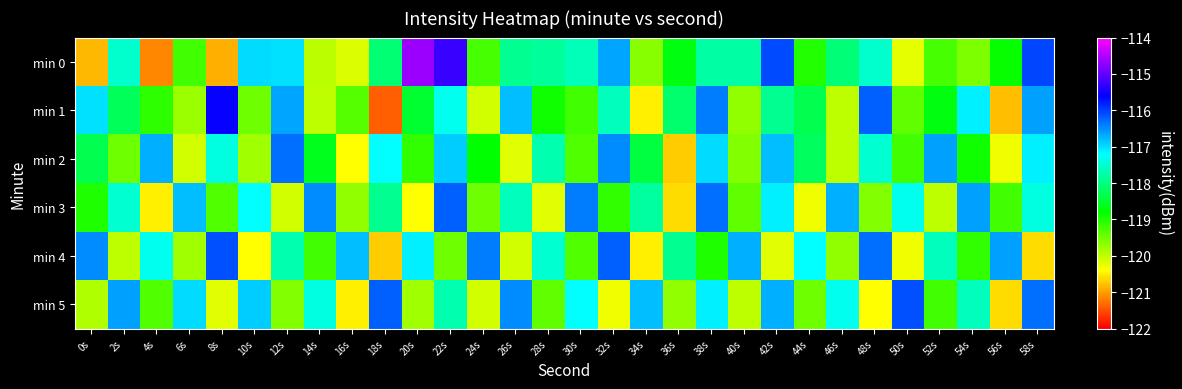

Which label corresponds to the smallest value in the chart?

18s